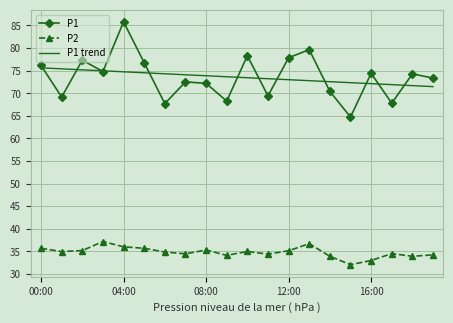

Rank the series by their maximum value, from lowest to highest.

P2, P1 trend, P1